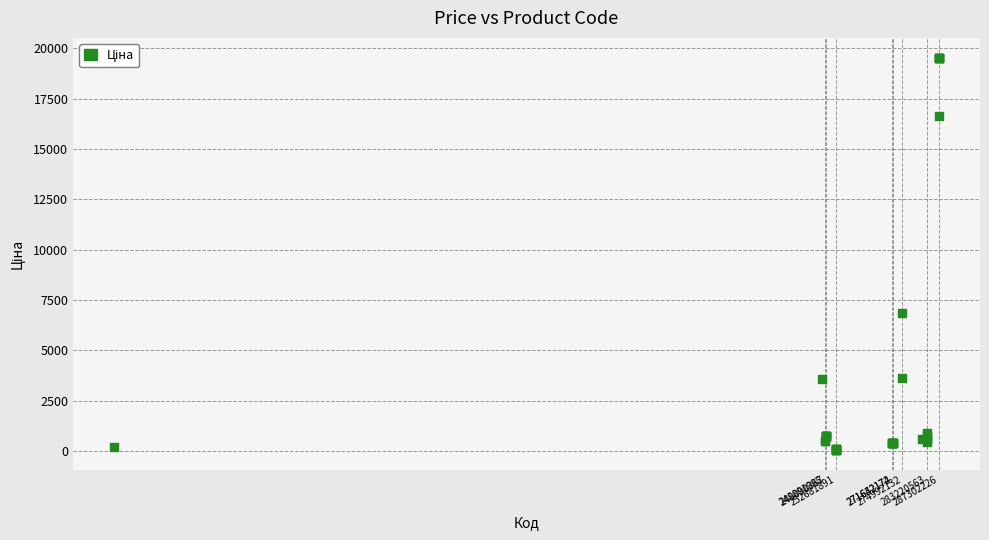

What Y value in the scatter plot is closest to 9799?

6869.4